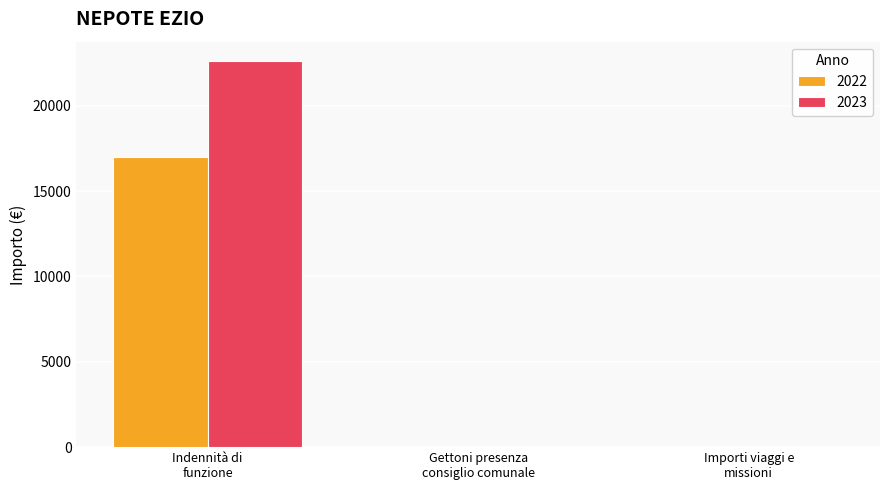

How many groups of bars are there?

3